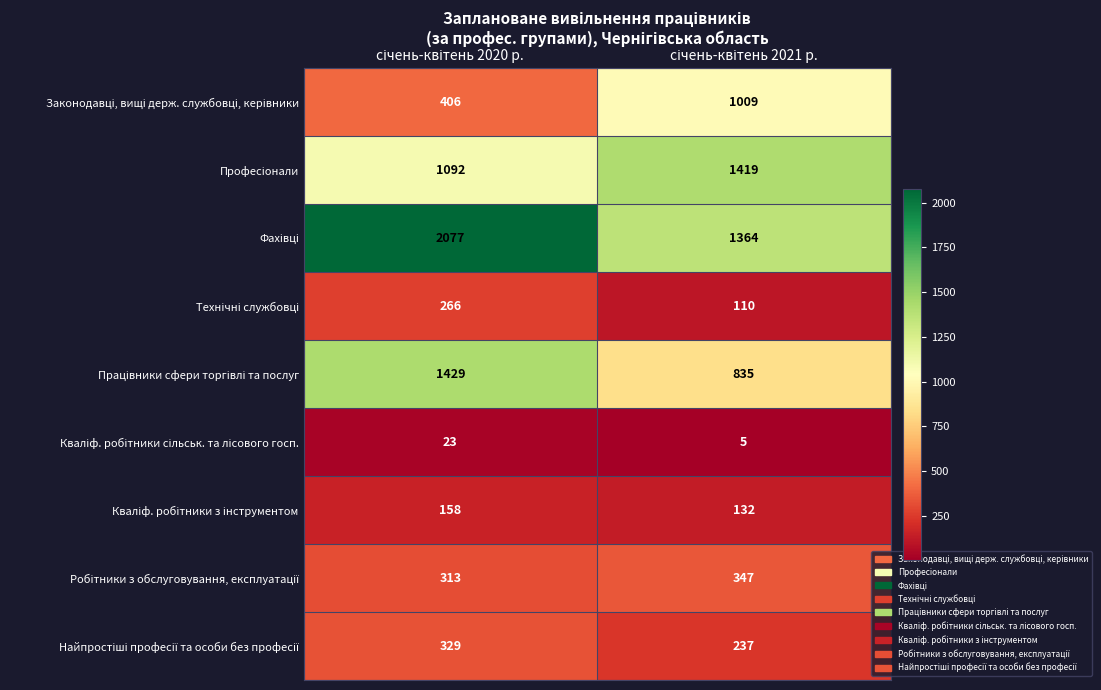

What is the smallest value displayed?

5